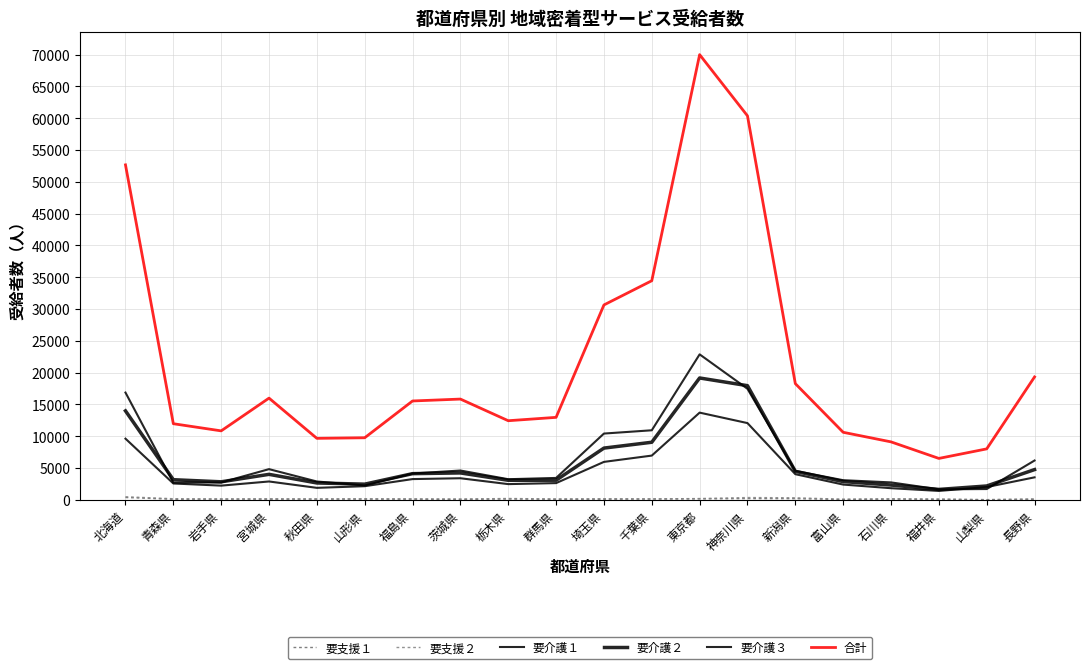

What is the label of the 11th point from the right?

群馬県